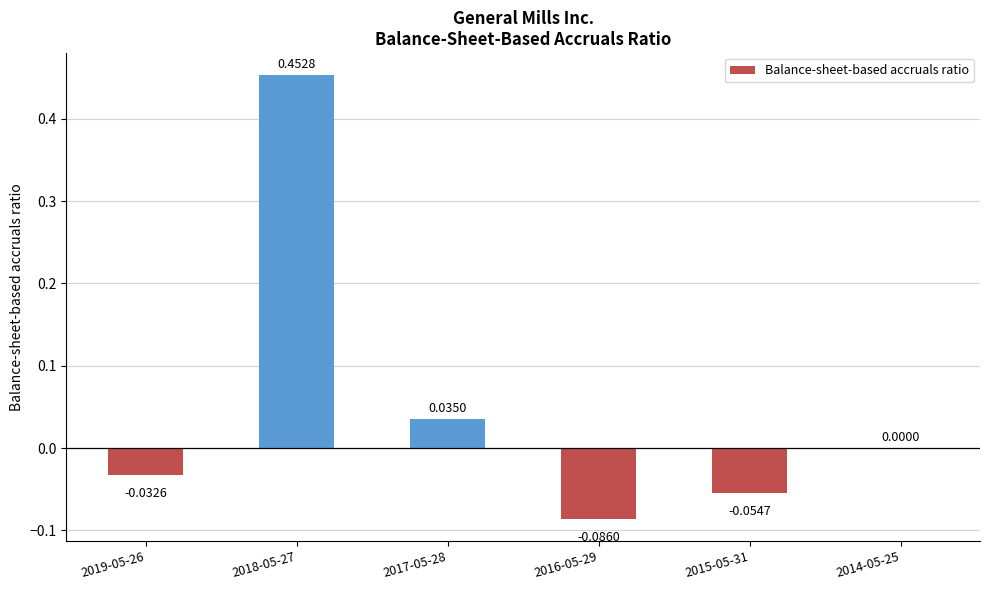

What is the sum of all values?

0.3